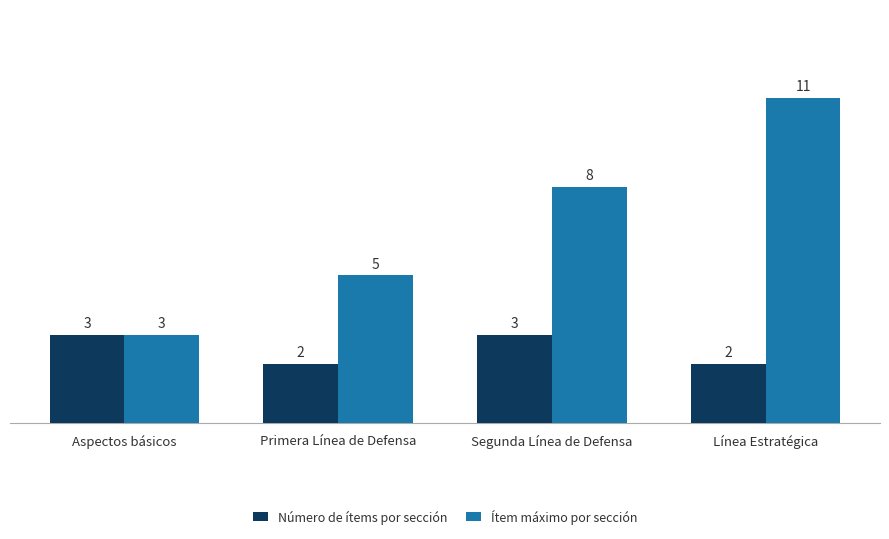

What is the sum of the Número de ítems por sección values at Segunda Línea de Defensa and Primera Línea de Defensa?

5